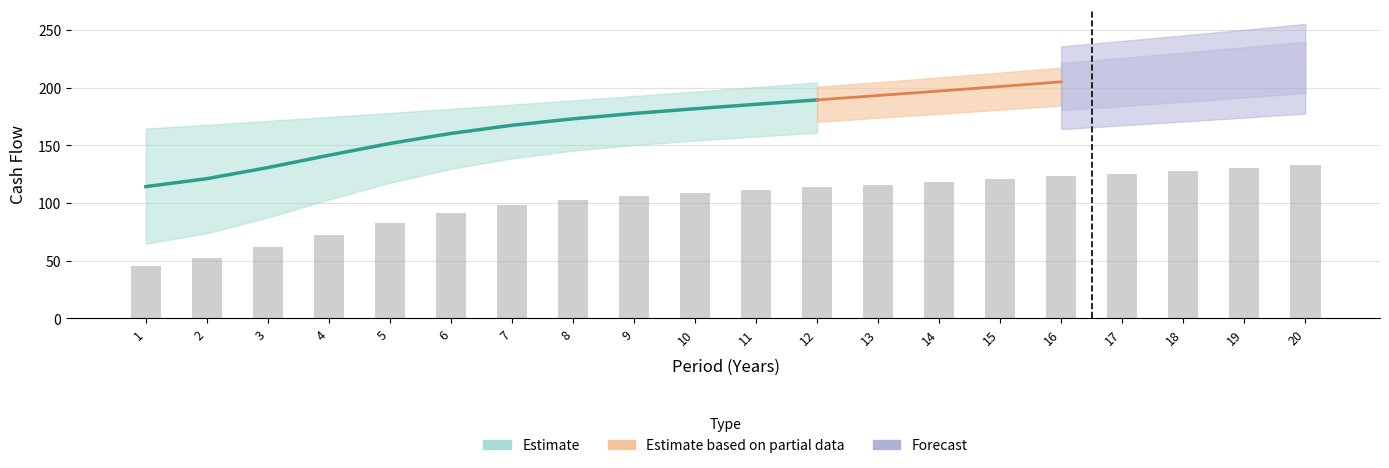

Reading left to right, list all the values displayed in this chart.

45.7	52.1	61.8	72.7	83.0	91.5	98.0	102.6	106.1	108.9	111.3	113.6	115.9	118.3	120.6	123.0	125.5	128.0	130.6	133.2